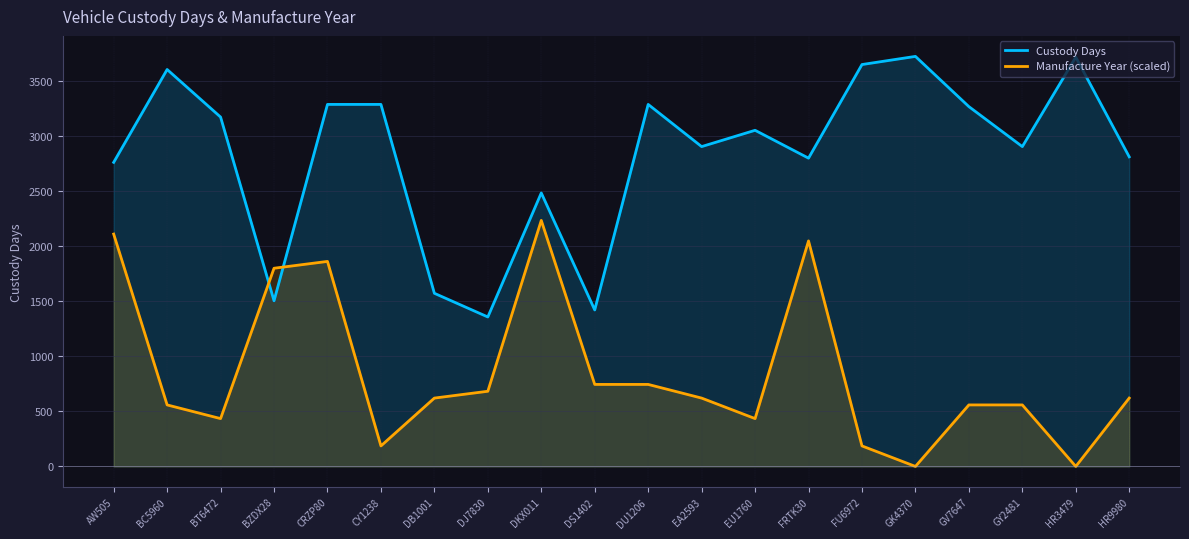

How many data points in Manufacture Year (scaled) are above 620?

11